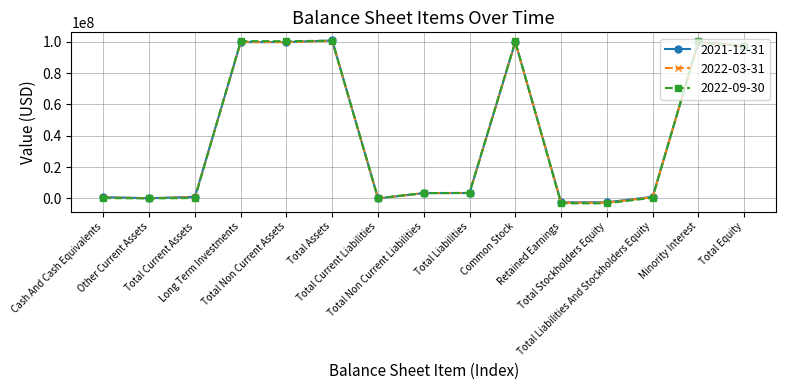

True or false: 2022-03-31 has more than 2 points higher than both neighbors.

True